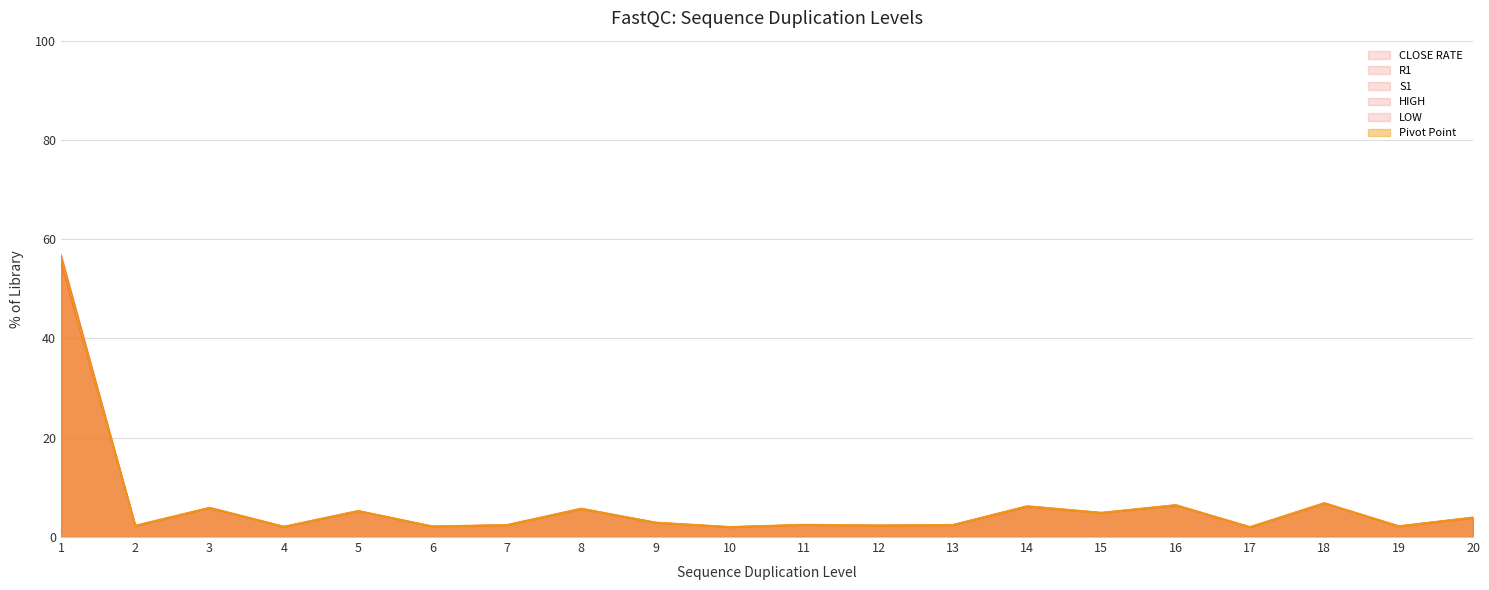

True or false: Pivot Point and S1 cross at least once.

False